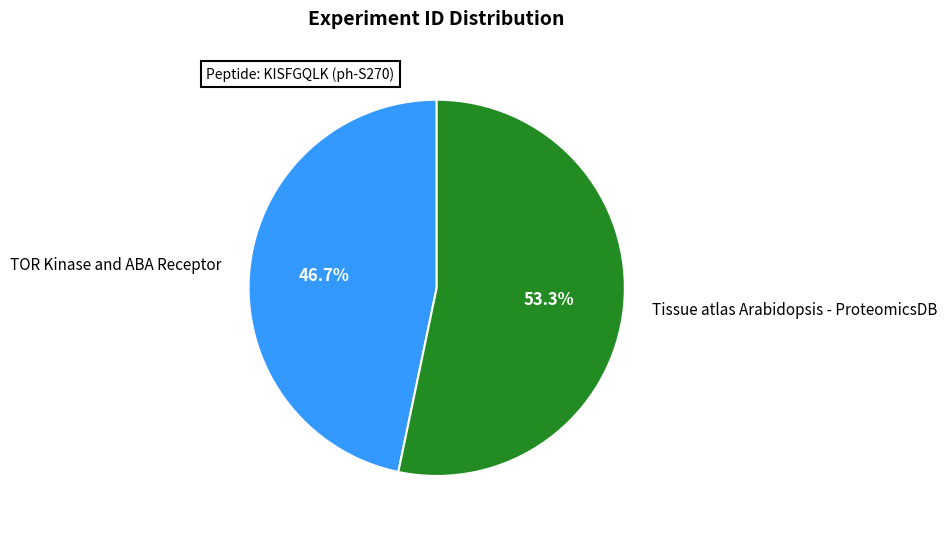

Count the number of slices in the pie.

2